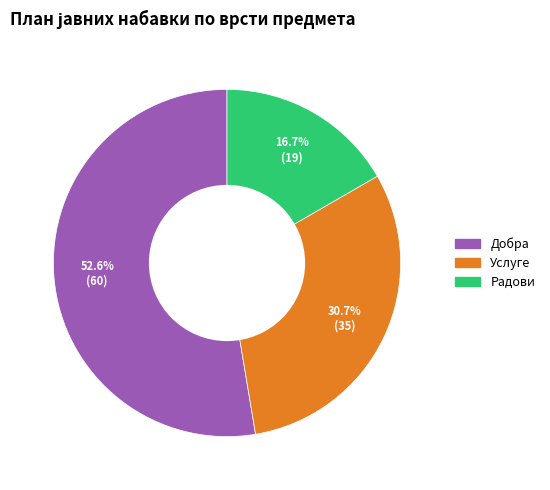

Which slice is the smallest?

Радови